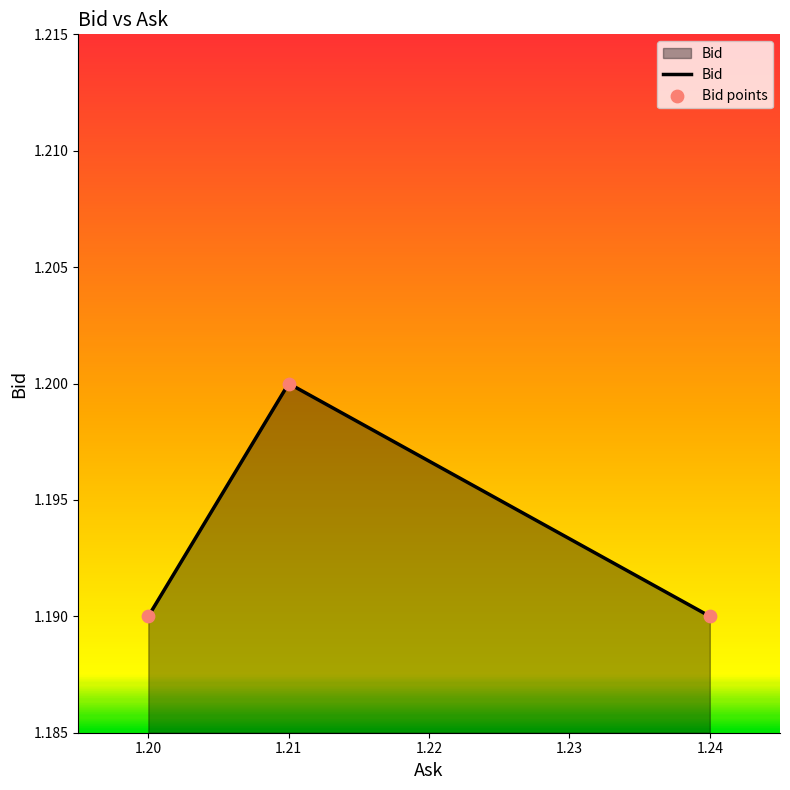

What is the ratio of the value at 1.21 to the value at 1.24?

1.0